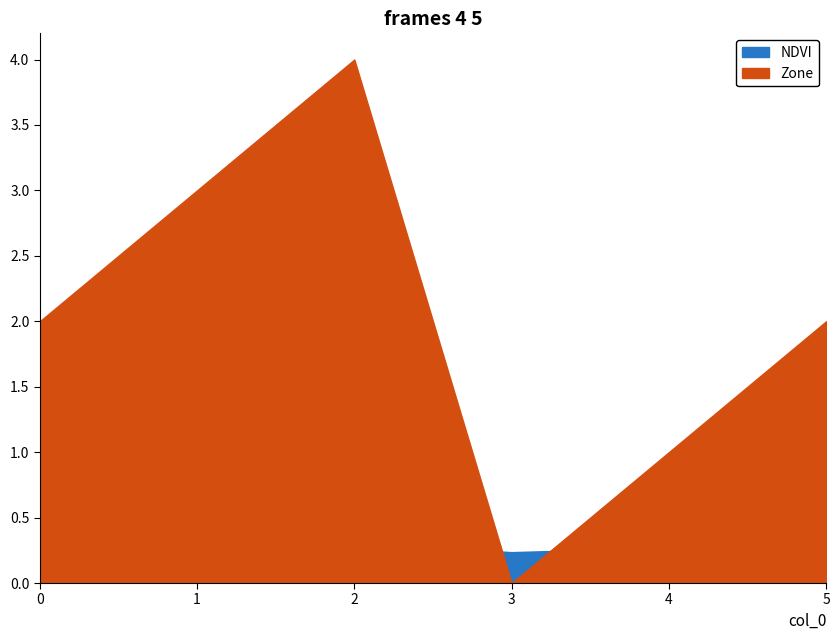

True or false: NDVI has more than 0 interior local peaks.

True